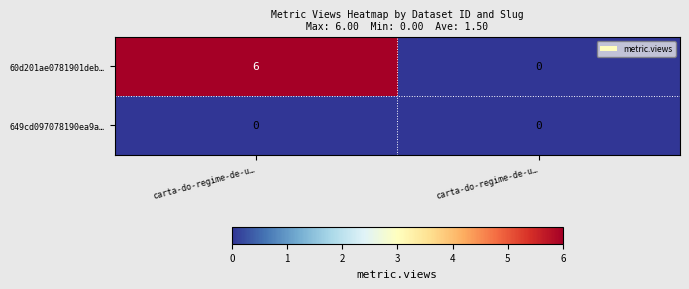

Which series has the largest total across all categories?

60d201ae0781901deb…